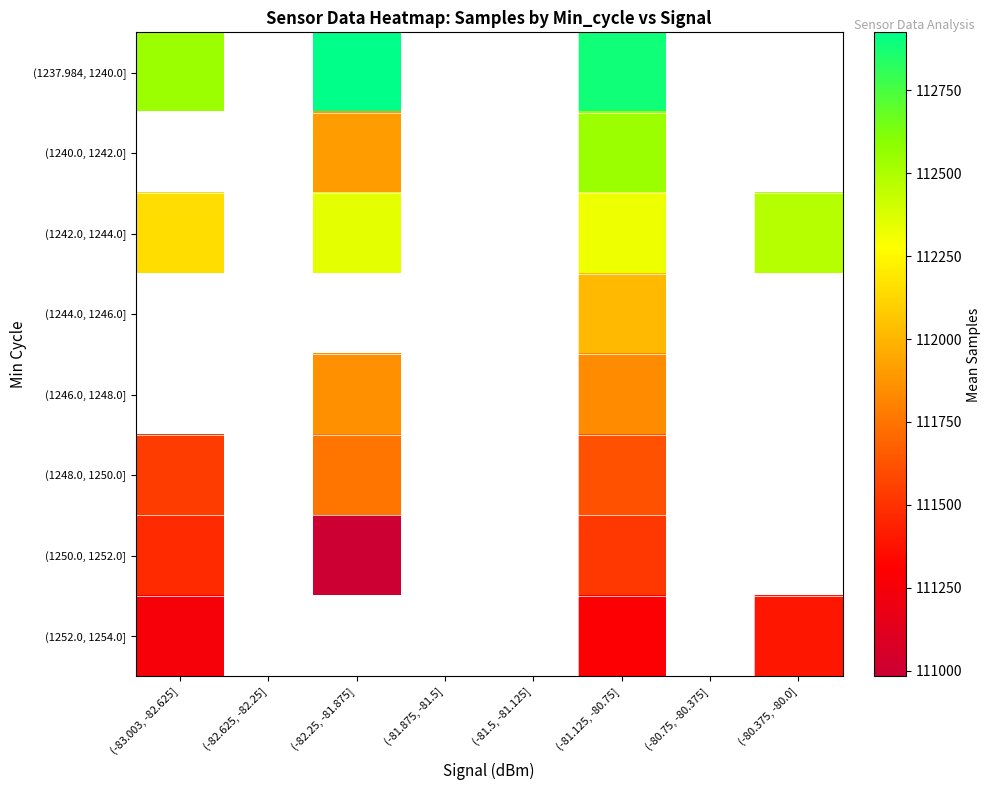

How many data points does each series have?

8